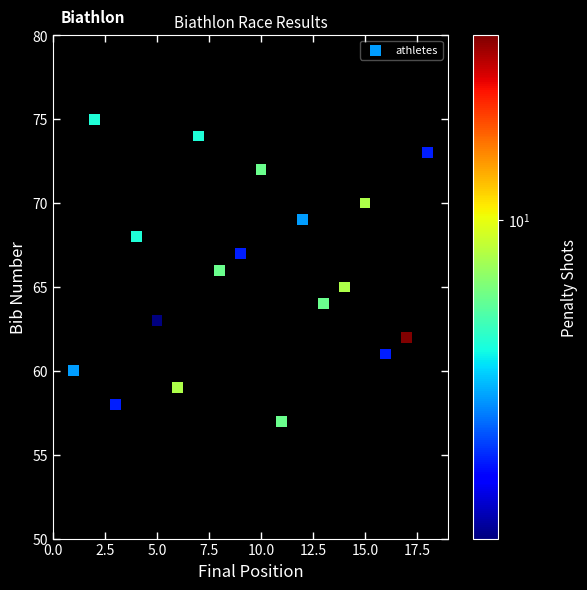

What is the range of X values (max minus min)?

17